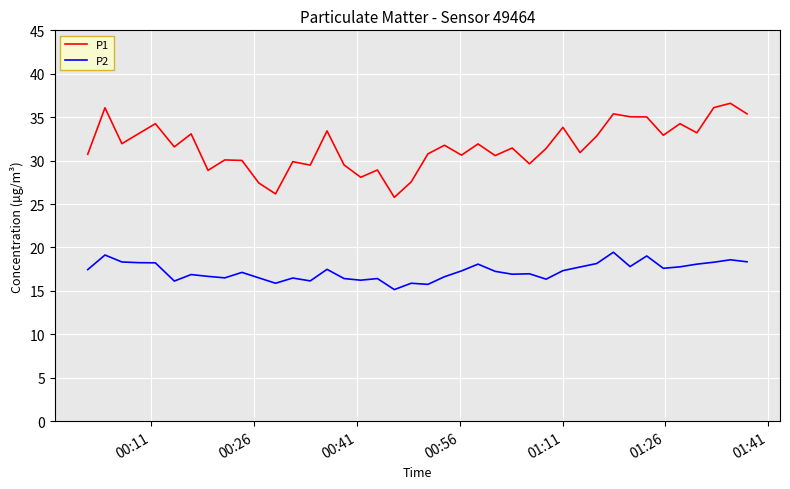

Which series has the largest range (max minus min)?

P1